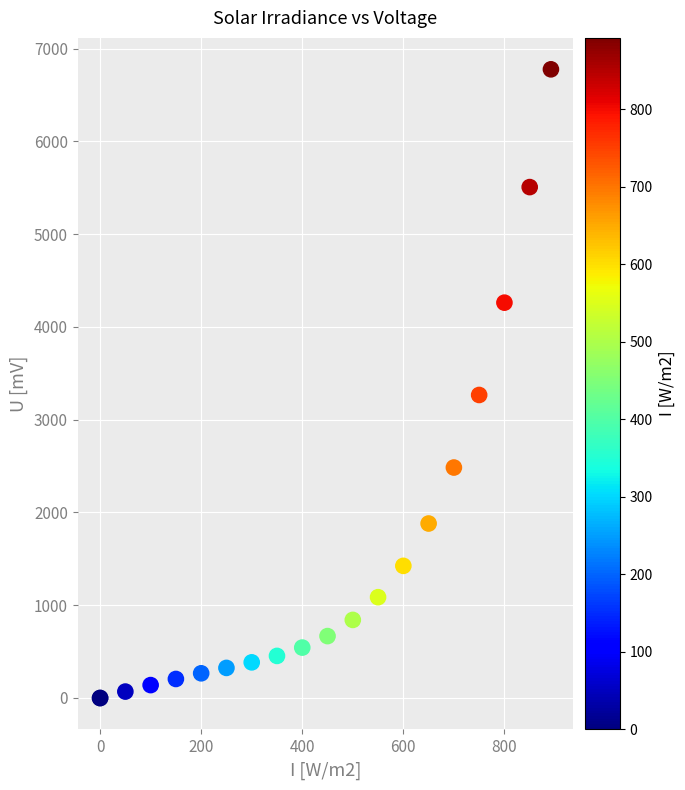

What Y value in the scatter plot is closest to 3387?

3265.9